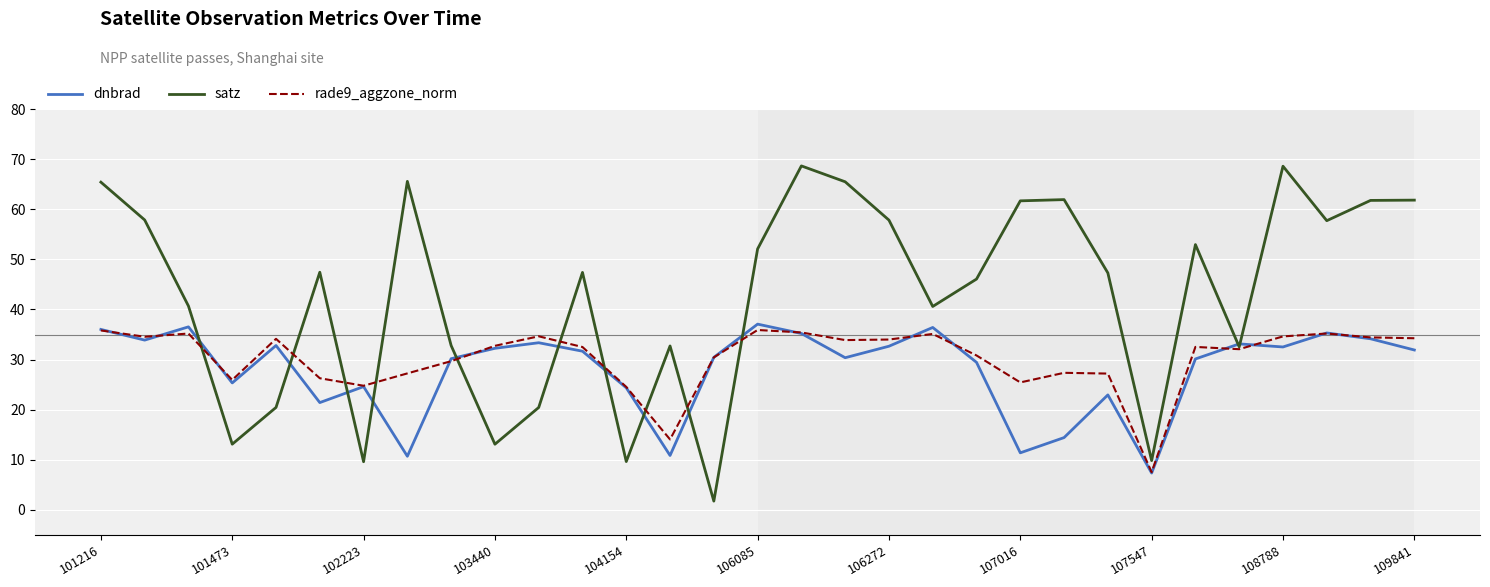

Which series has the widest spread of values?

satz